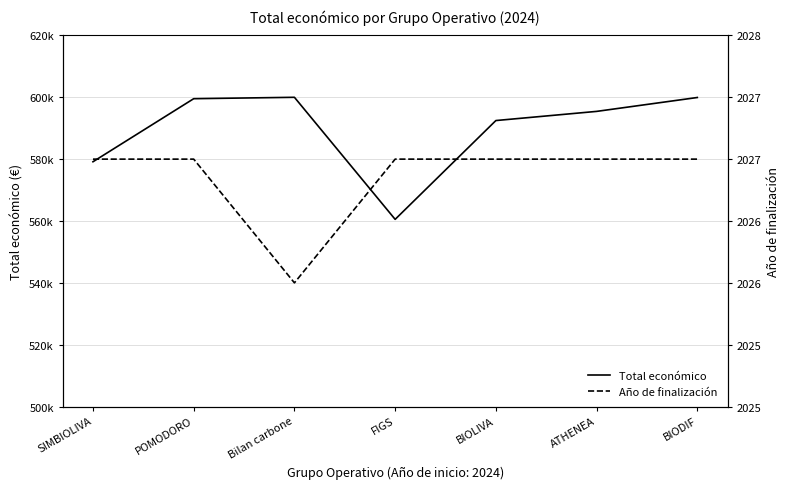

The Total económico series shows 599992 at Bilan carbone. True or false?

True